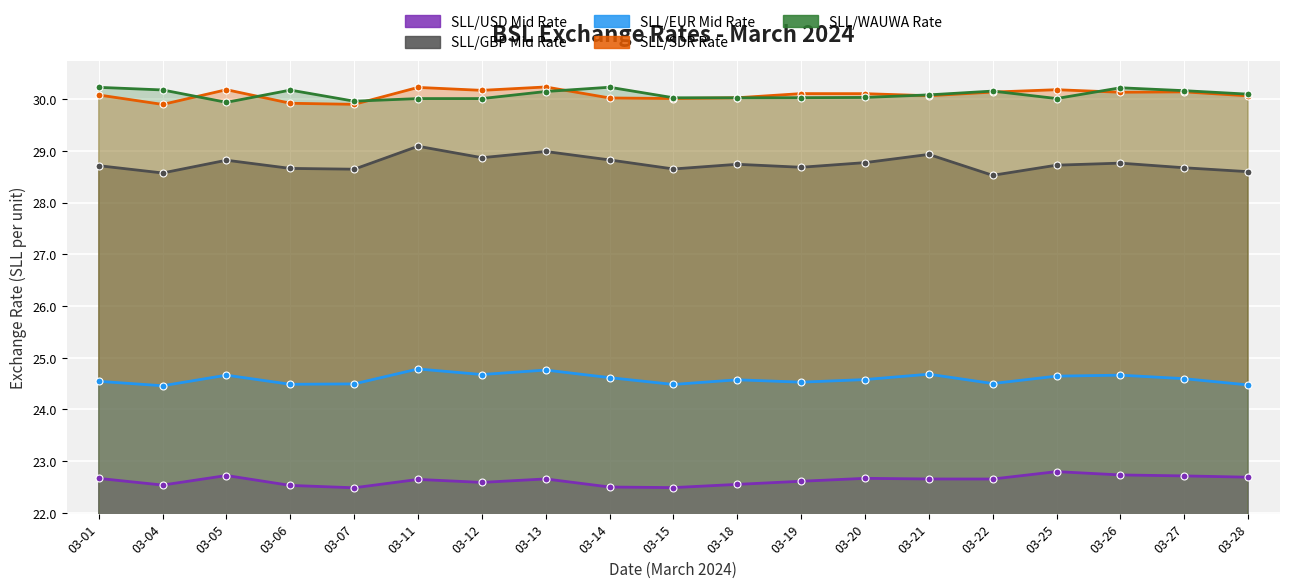

Where does the SLL/SDR Rate series first go above 30?

03-01